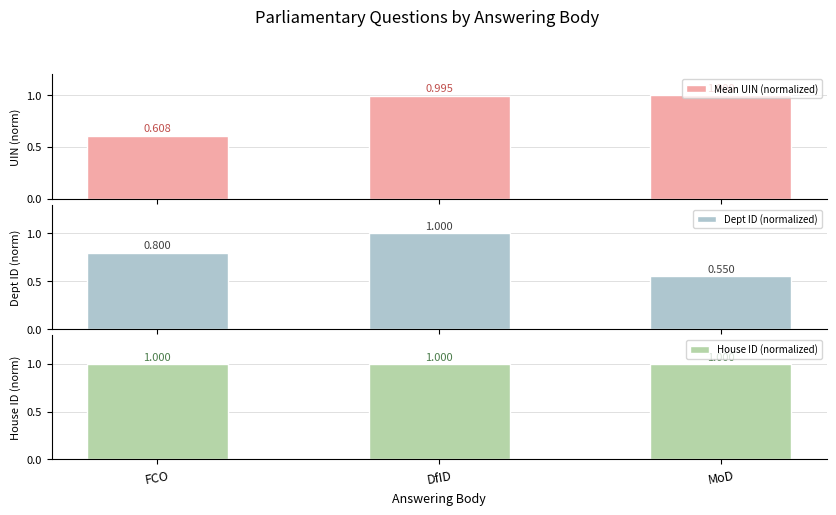

Does the chart contain stacked bars?

No